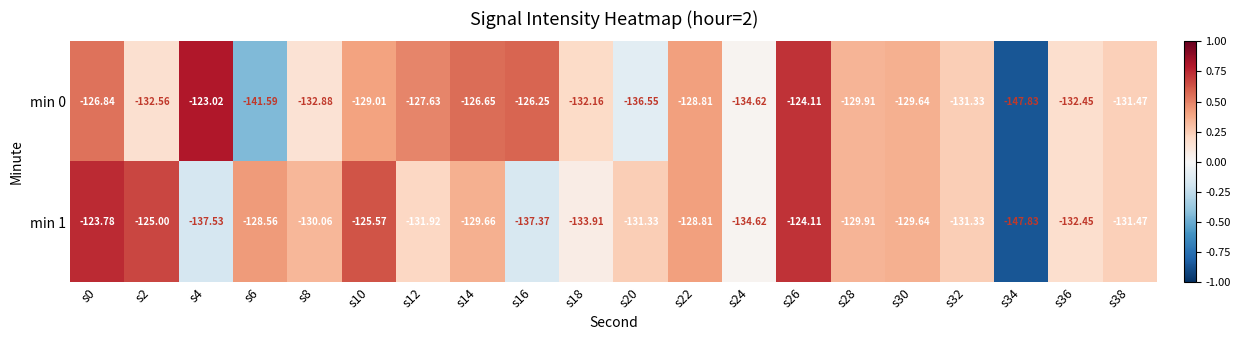

Which series has the largest total across all categories?

min 1